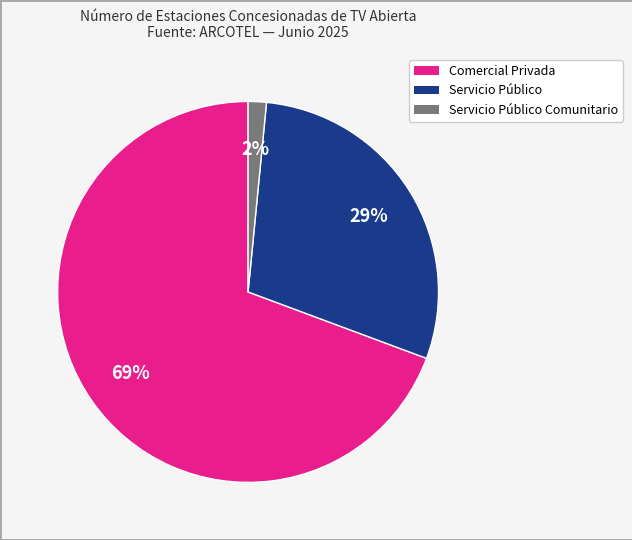

Is there any slice that represents more than half of the pie?

Yes